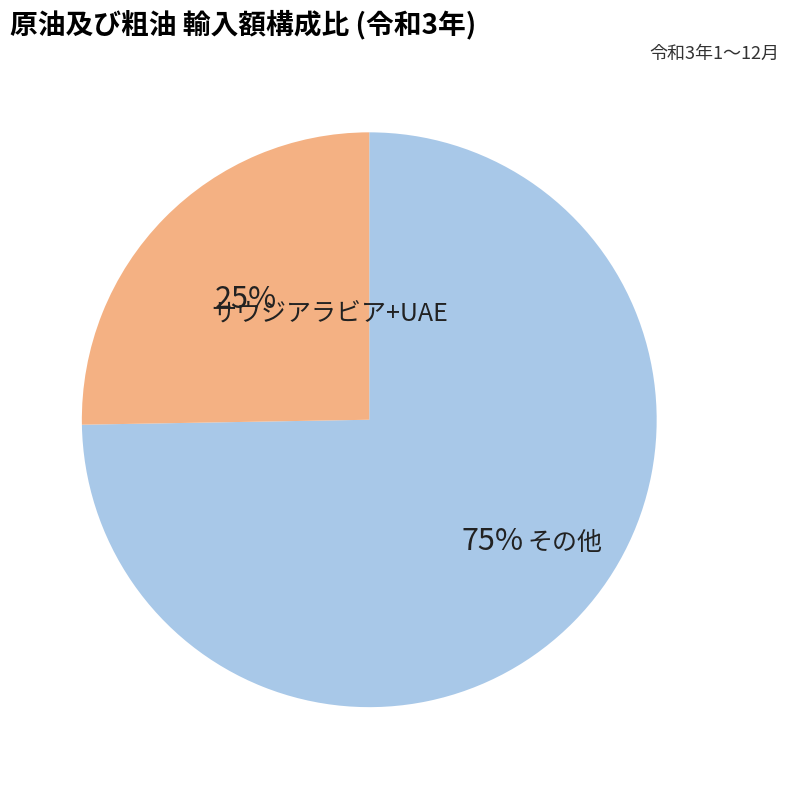

To the nearest percent, what is the average slice percentage?

50%